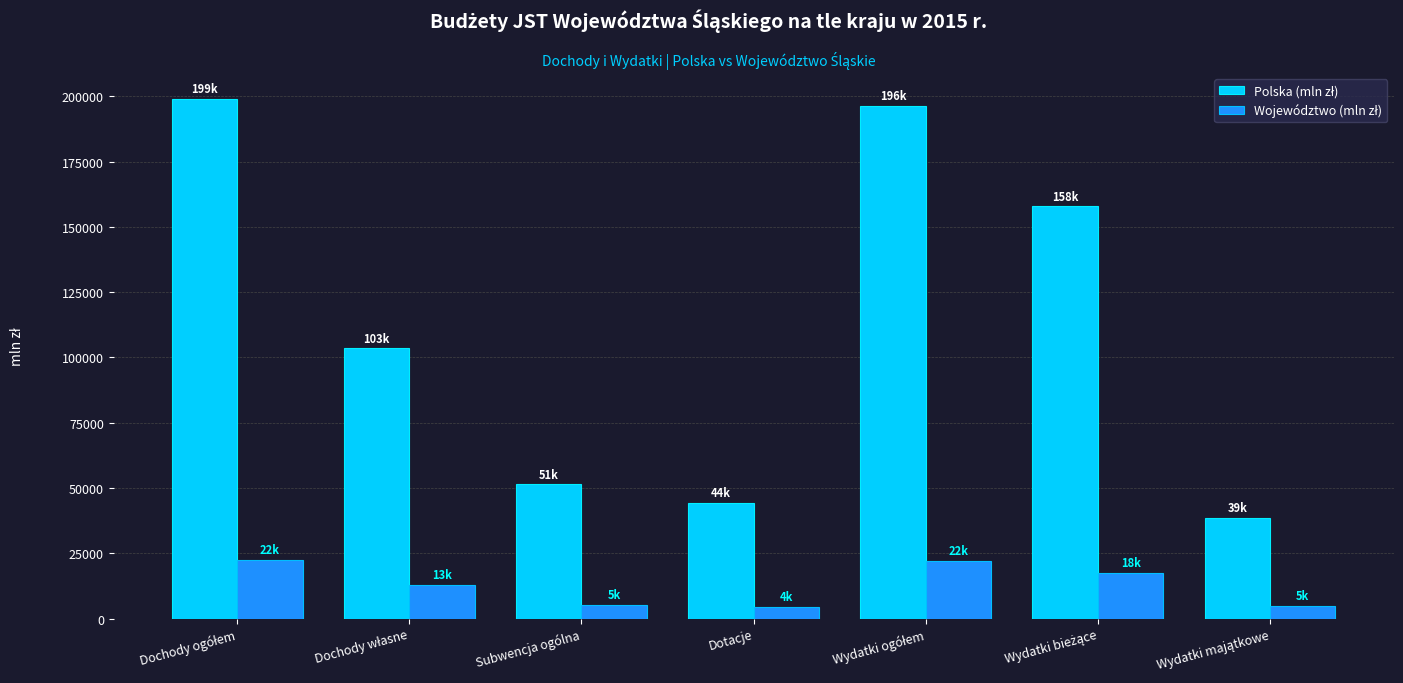

What is the total value across all series at Subwencja ogólna?

56453.2